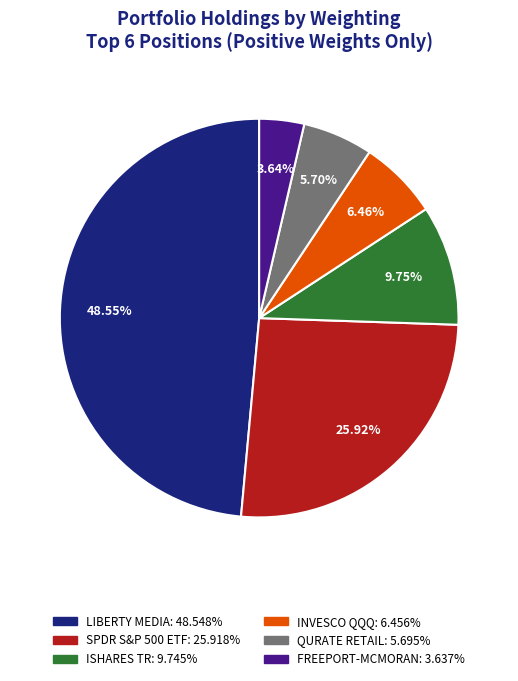

Is there any slice that represents more than half of the pie?

No